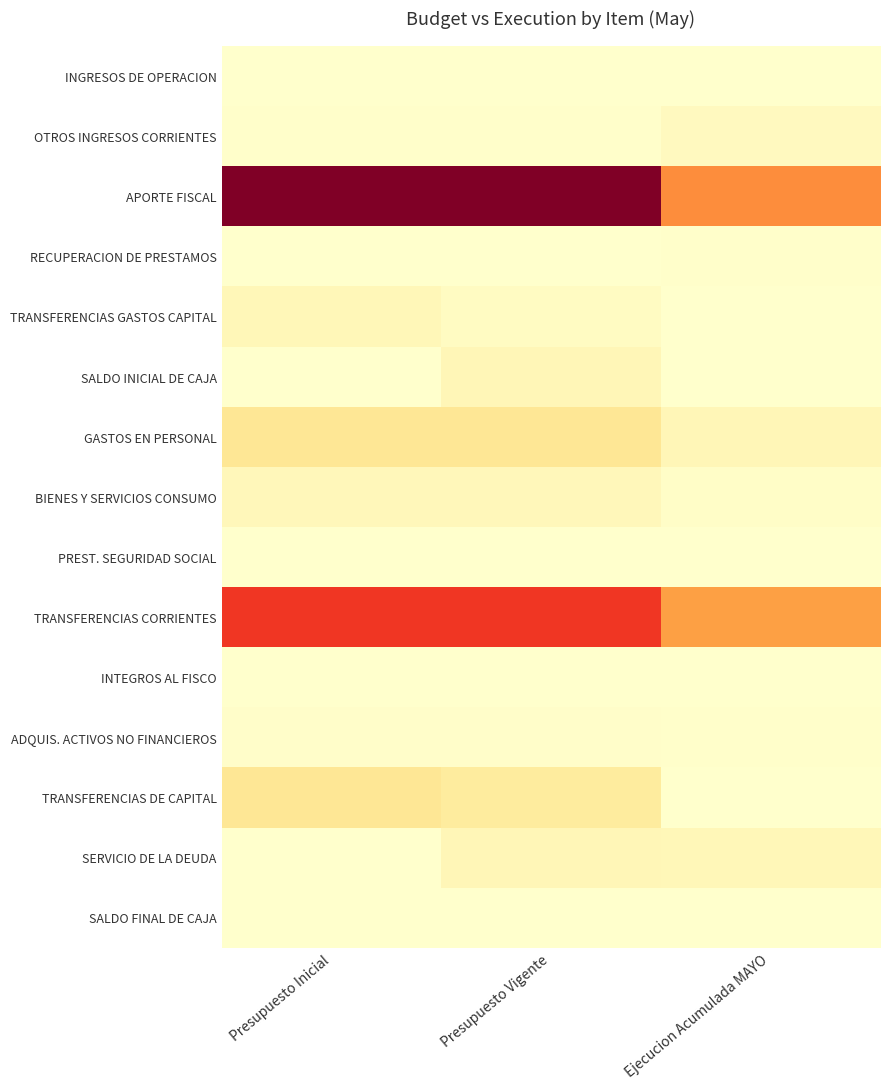

List the series in order of their peak value, highest first.

APORTE FISCAL, TRANSFERENCIAS CORRIENTES, GASTOS EN PERSONAL, TRANSFERENCIAS DE CAPITAL, SALDO INICIAL DE CAJA, SERVICIO DE LA DEUDA, TRANSFERENCIAS GASTOS CAPITAL, BIENES Y SERVICIOS CONSUMO, OTROS INGRESOS CORRIENTES, ADQUIS. ACTIVOS NO FINANCIEROS, RECUPERACION DE PRESTAMOS, PREST. SEGURIDAD SOCIAL, INGRESOS DE OPERACION, SALDO FINAL DE CAJA, INTEGROS AL FISCO